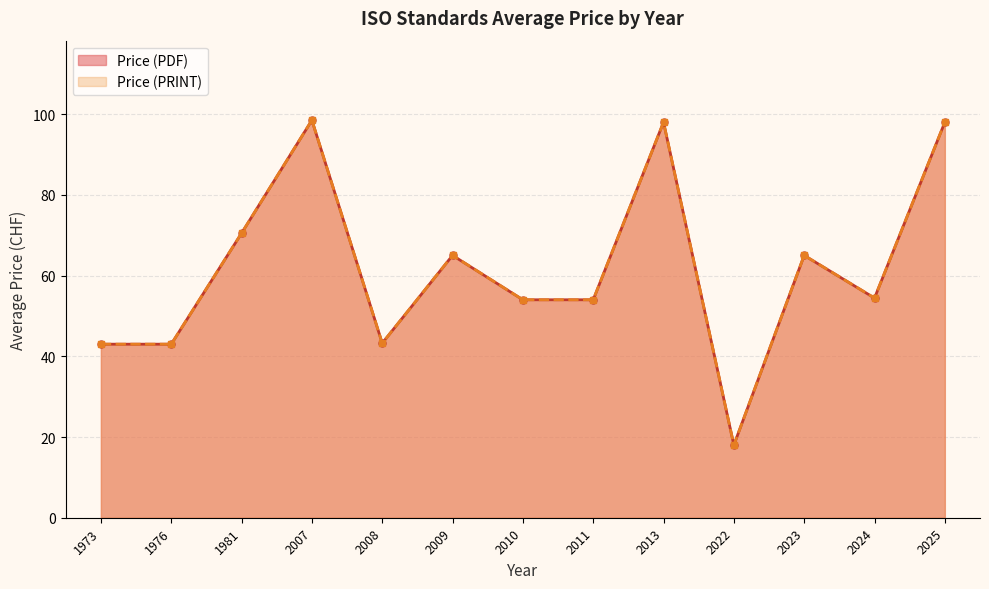

True or false: Price (PDF) and Price (PRINT) intersect in this chart.

False